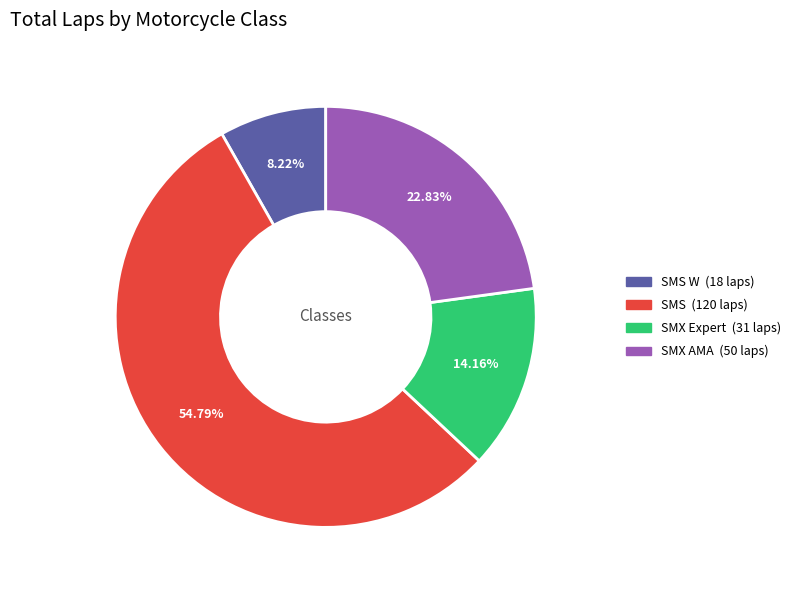

Is there a majority slice in this chart?

Yes